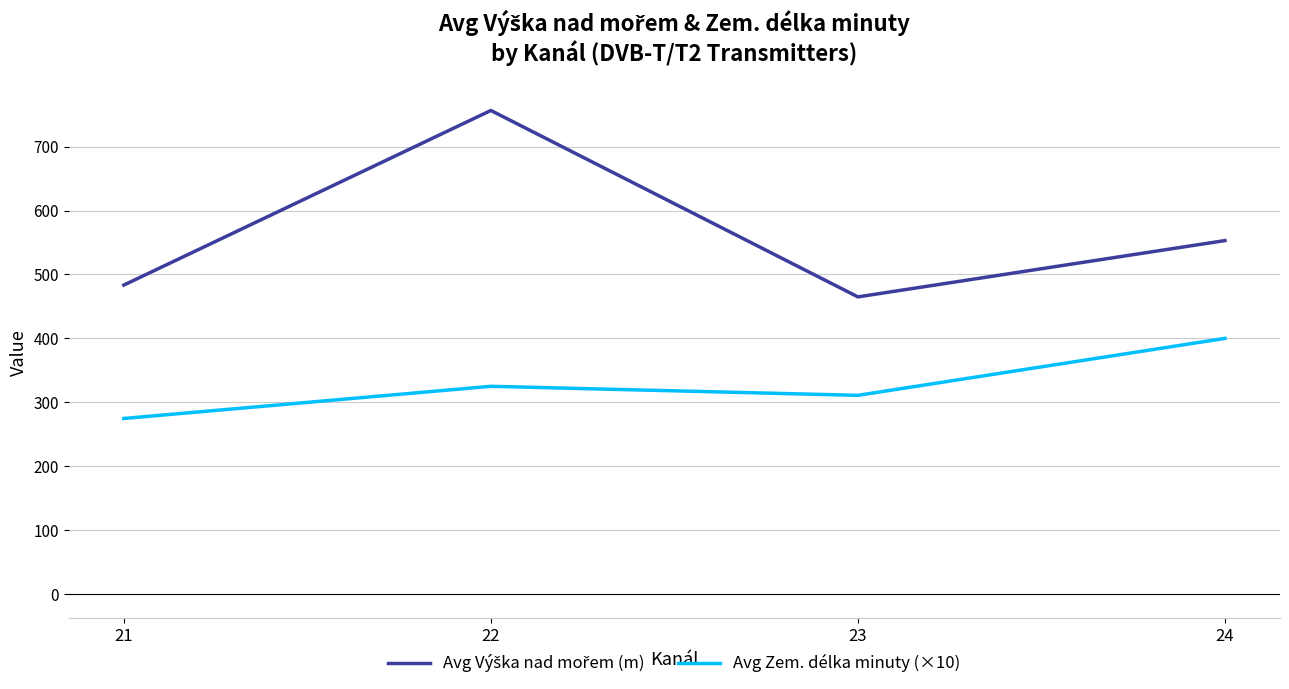

What is the difference between the Avg Zem. délka minuty (×10) values at 24 and 22?

75.0